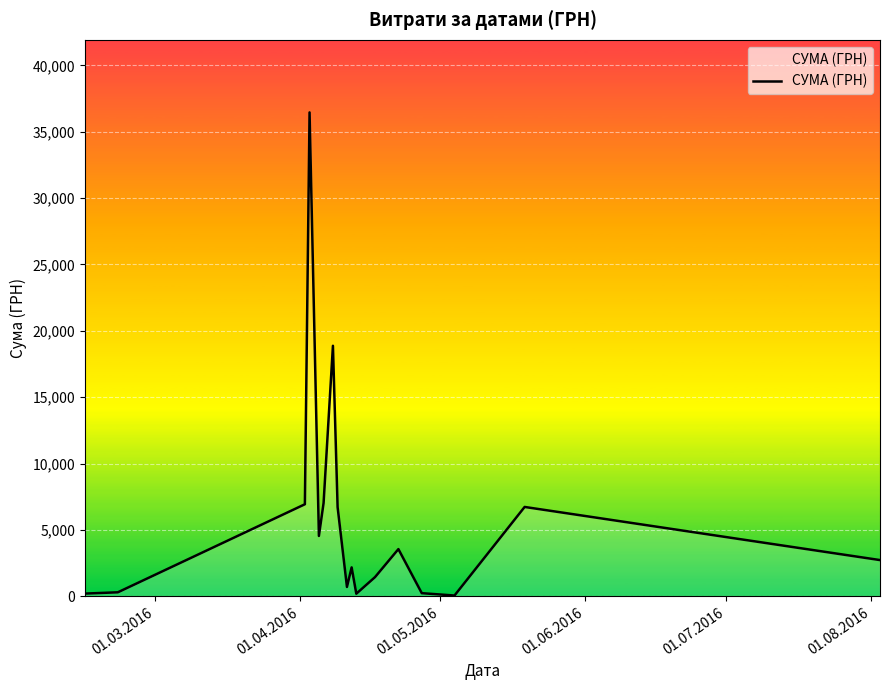

What is the maximum value shown in the chart?

36454.0